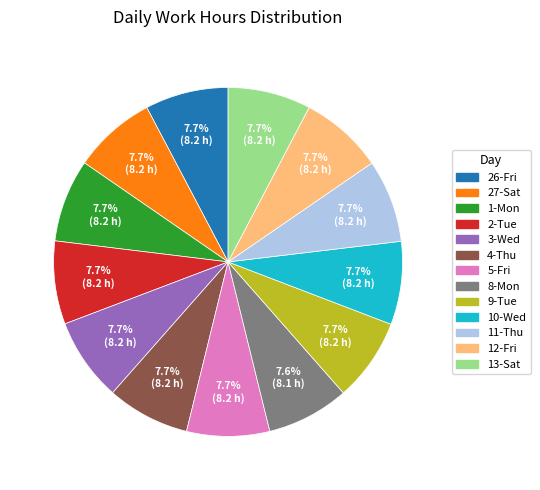

Is there a majority slice in this chart?

No